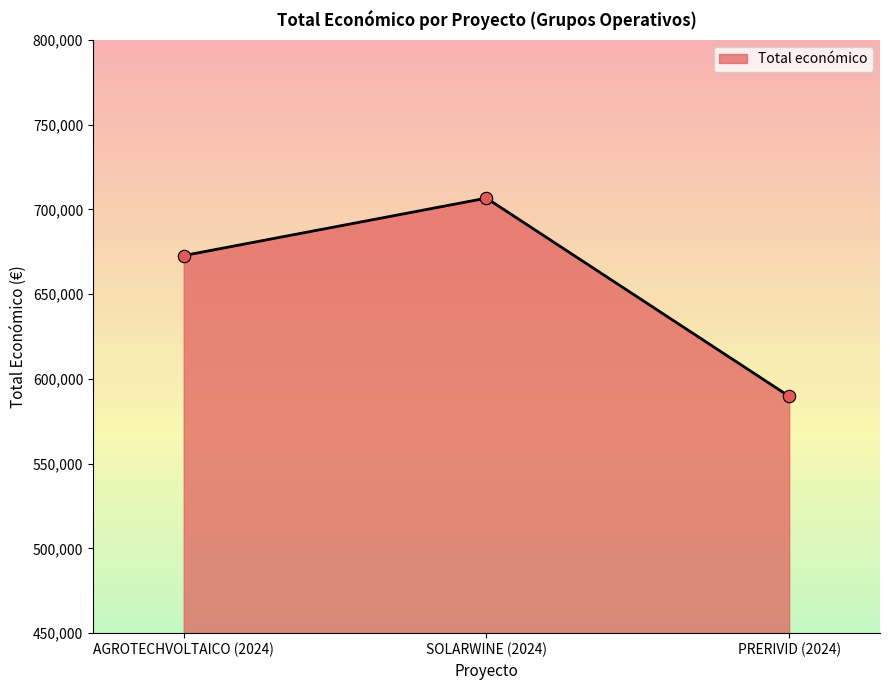

Which has a higher value, AGROTECHVOLTAICO (2024) or PRERIVID (2024)?

AGROTECHVOLTAICO (2024)